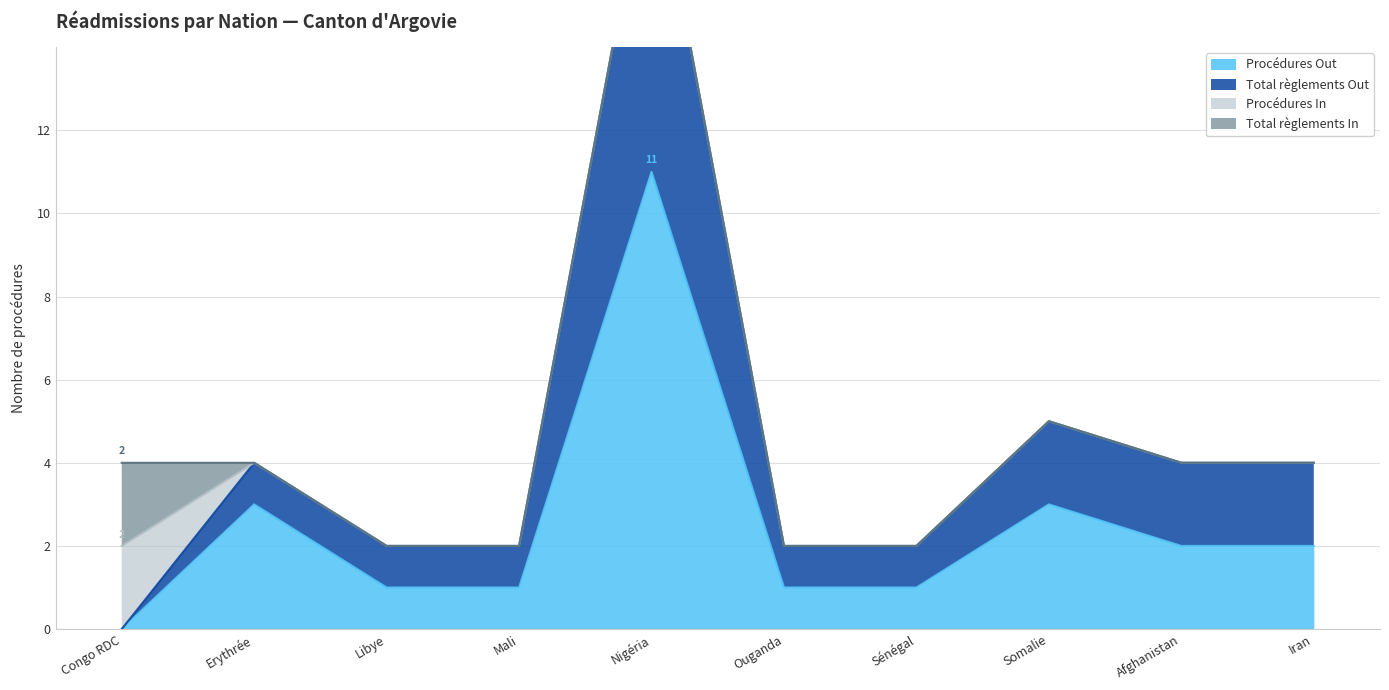

Is it true that Total règlements Out equals 4 at Iran?

True